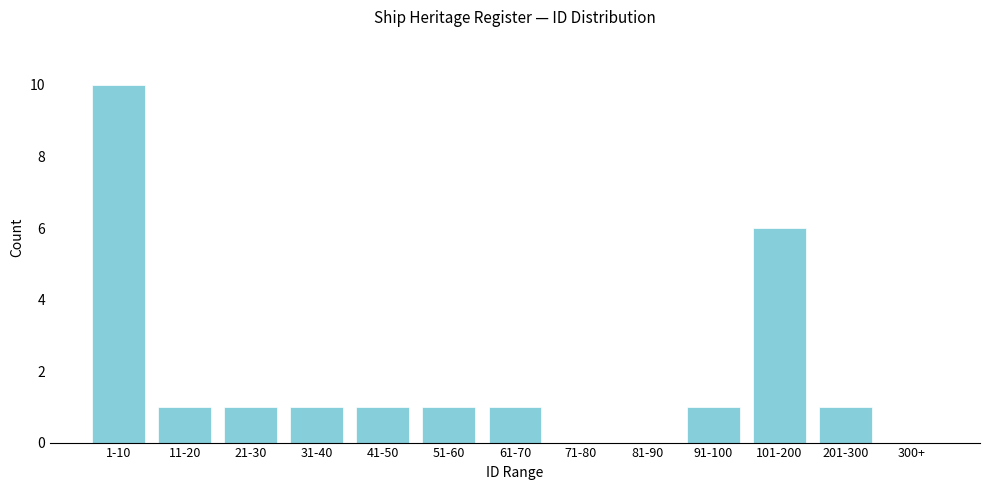

Reading left to right, transcribe all the data shown in this chart.

1-10=10	11-20=1	21-30=1	31-40=1	41-50=1	51-60=1	61-70=1	71-80=0	81-90=0	91-100=1	101-200=6	201-300=1	300+=0